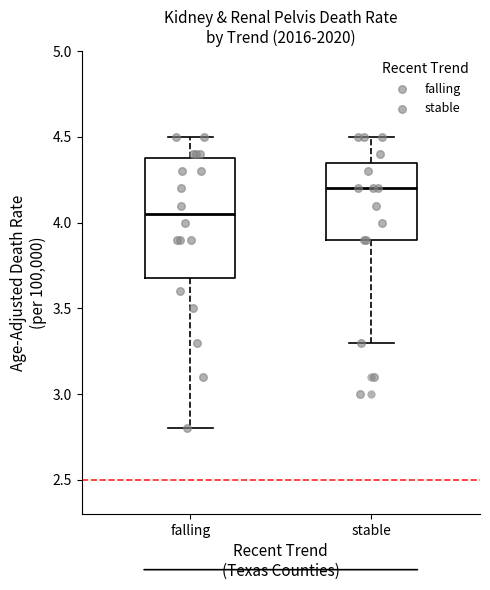

Reading left to right, read every box against the y-axis: the position of its median line, the range the box covers, and the ends of its whiskers. The values are not printed on the chart, so give them approximately, as read against the axis.

falling: median 4.05, box 3.70 to 4.40, whiskers 2.80 to 4.50
stable: median 4.20, box 3.90 to 4.35, whiskers 3.30 to 4.50